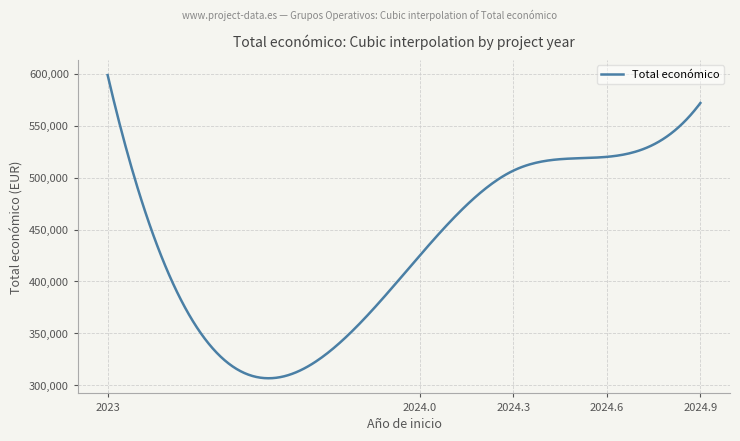

True or false: the data has more than 2 interior local peaks.

False